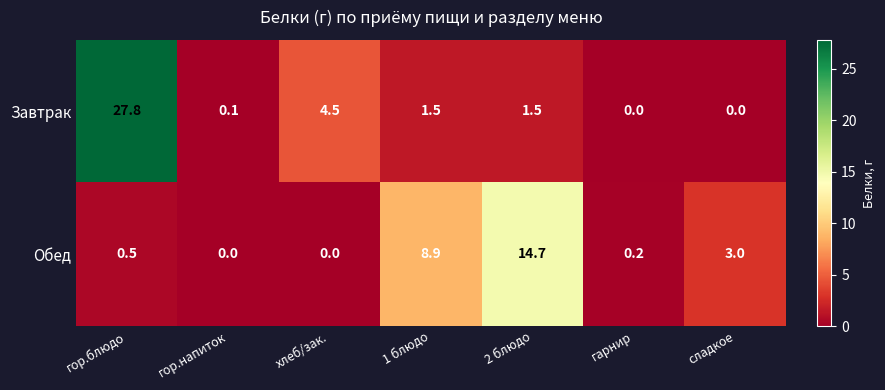

What is the average value of the Завтрак series?

5.1